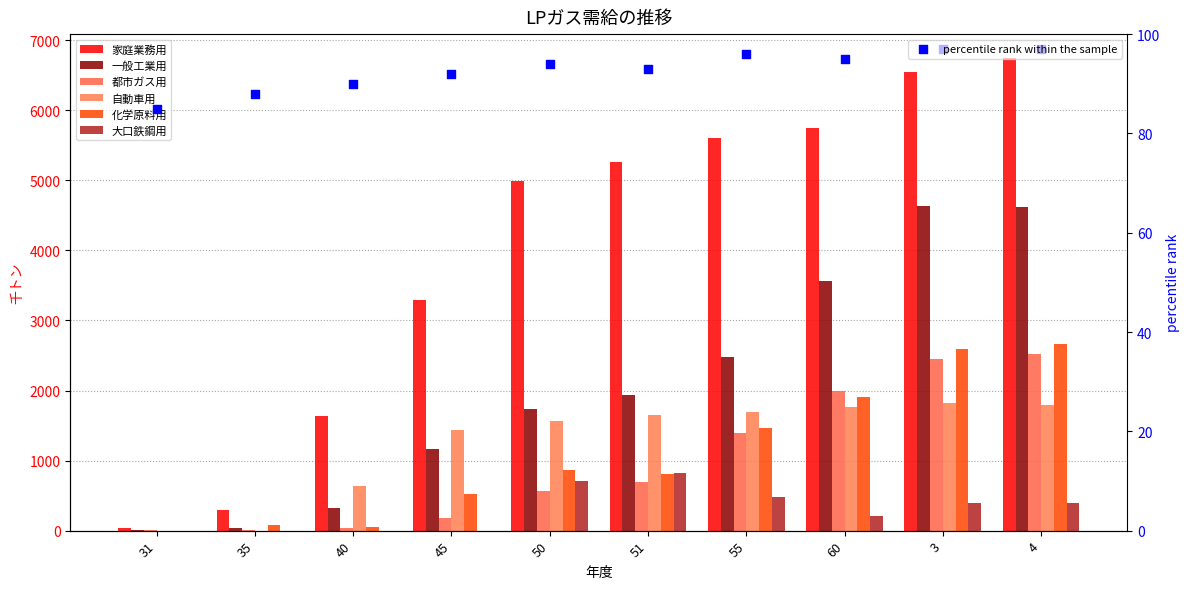

Which series reaches the minimum Y coordinate?

自動車用